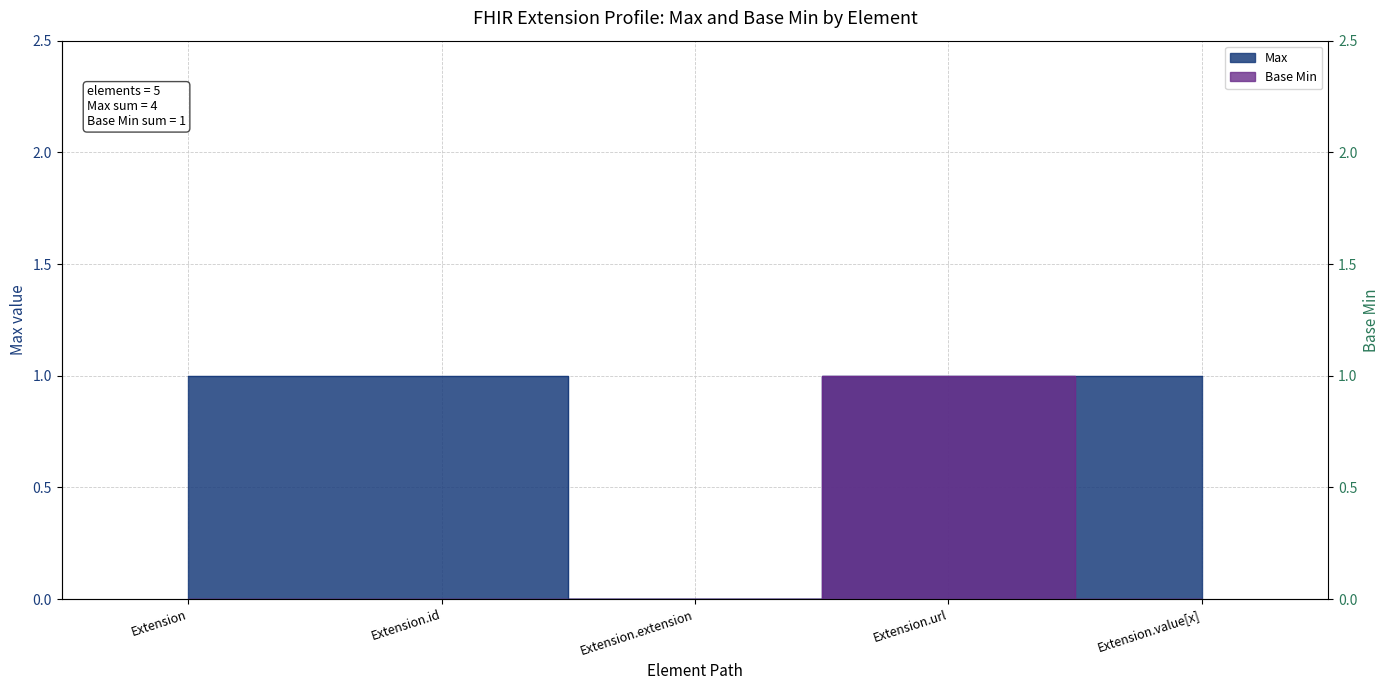

Reading left to right, what are all the values shown in this chart?

Max: Extension=1	Extension.id=1	Extension.extension=0	Extension.url=1	Extension.value[x]=1
Base Min: Extension=0	Extension.id=0	Extension.extension=0	Extension.url=1	Extension.value[x]=0